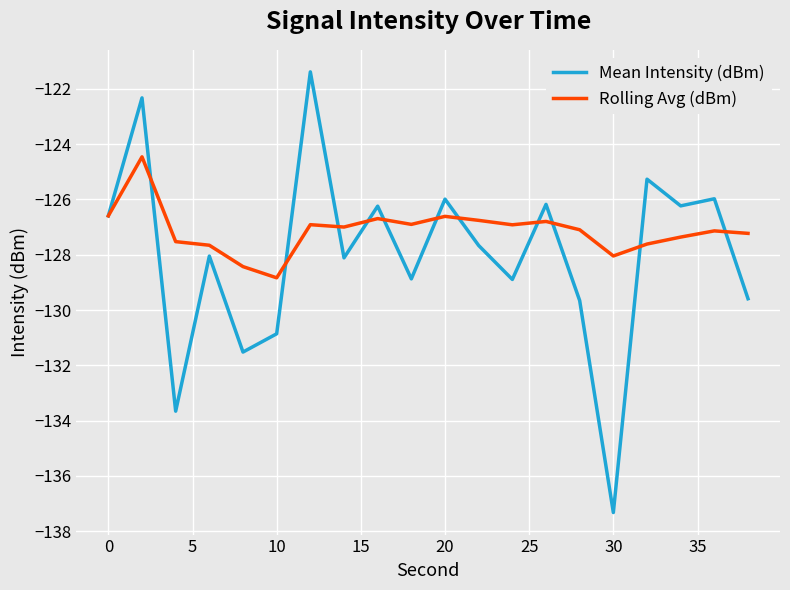

What is the smallest value displayed?

-137.3